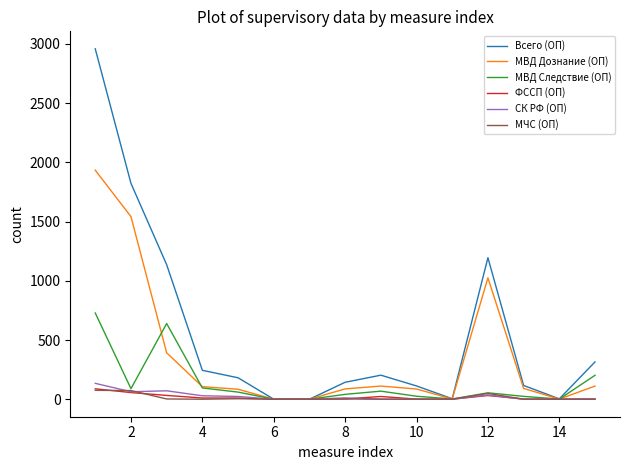

What is the difference between the second highest and minimum values in the МВД Дознание (ОП) series?

1542